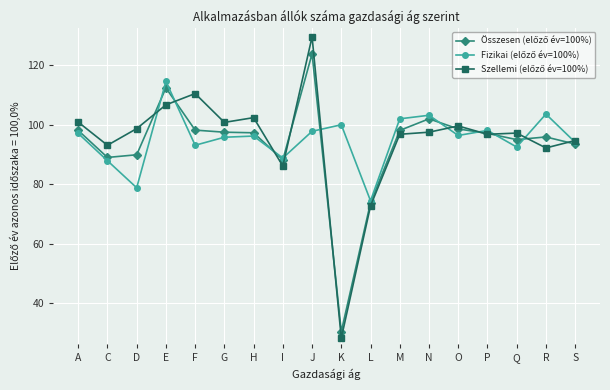

At which category is the sum across all series the highest?

J